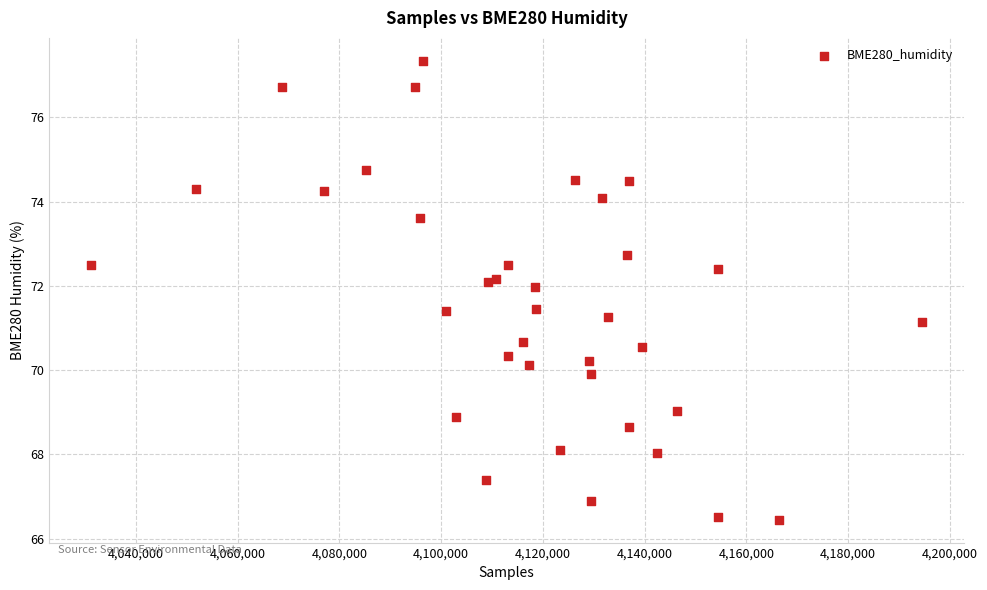

What Y value in the scatter plot is closest to 71?

71.1